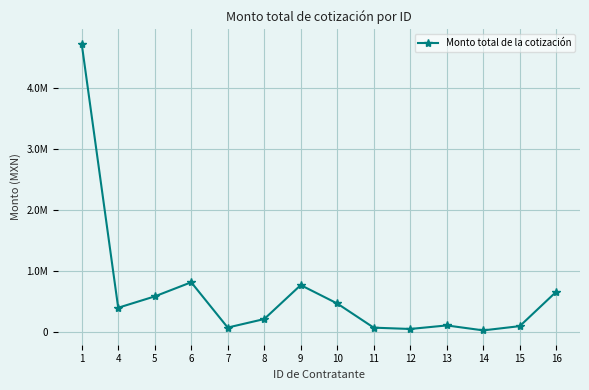

What is the difference between the values at 7 and 1?

4654210.0